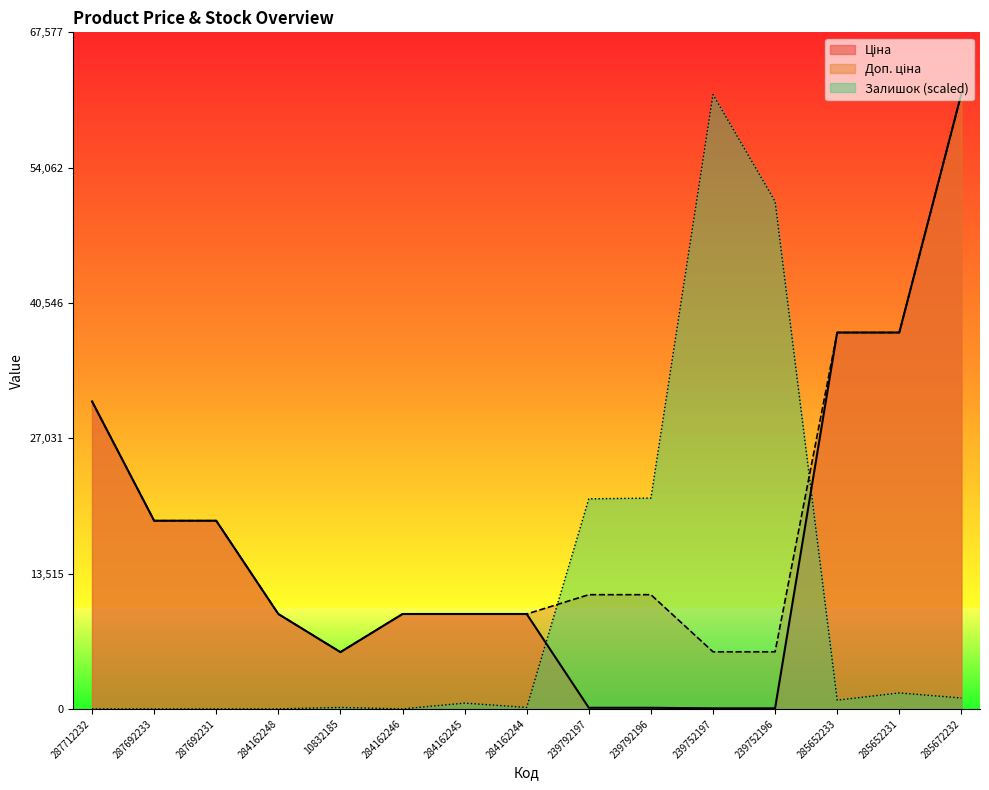

Reading left to right, list all the values displayed in this chart.

Ціна: 287712232=30717.1	287692233=18796.8	287692231=18796.8	284162248=9480.1	10832185=5673.8	284162246=9480.1	284162245=9480.1	284162244=9480.1	239792197=114.1	239792196=114.1	239752197=57.0	239752196=57.0	285652233=37593.6	285652231=37593.6	285672232=61434.3
Доп. ціна: 287712232=30717.1	287692233=18796.8	287692231=18796.8	284162248=9480.1	10832185=5673.8	284162246=9480.1	284162245=9480.1	284162244=9480.1	239792197=11410.0	239792196=11410.0	239752197=5705.0	239752196=5705.0	285652233=37593.6	285652231=37593.6	285672232=61434.3
Залишок: 287712232=0.0	287692233=0.0	287692231=0.0	284162248=0.0	10832185=145.2	284162246=0.0	284162245=580.9	284162244=145.2	239792197=20986.4	239792196=21059.0	239752197=61361.6	239752196=50686.9	285652233=871.4	285652231=1597.6	285672232=1089.3